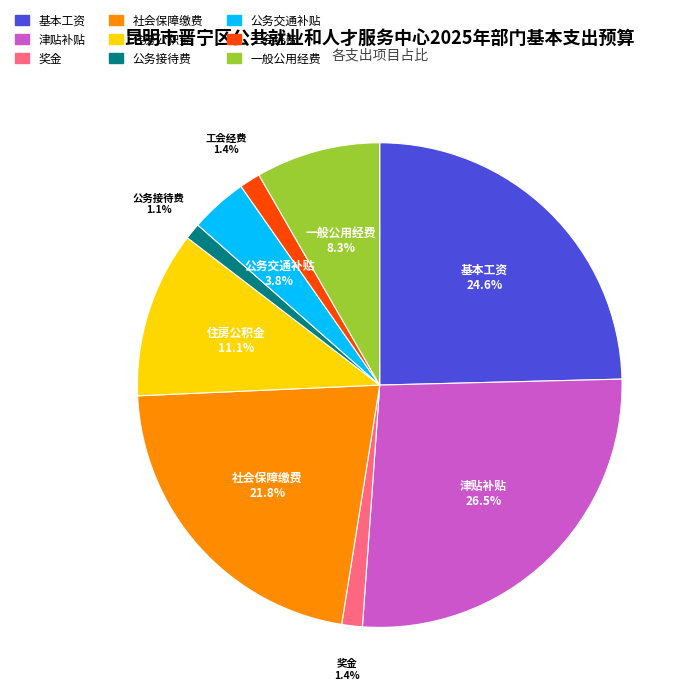

Combined, do 津贴补贴 and 奖金 account for over 50%?

No